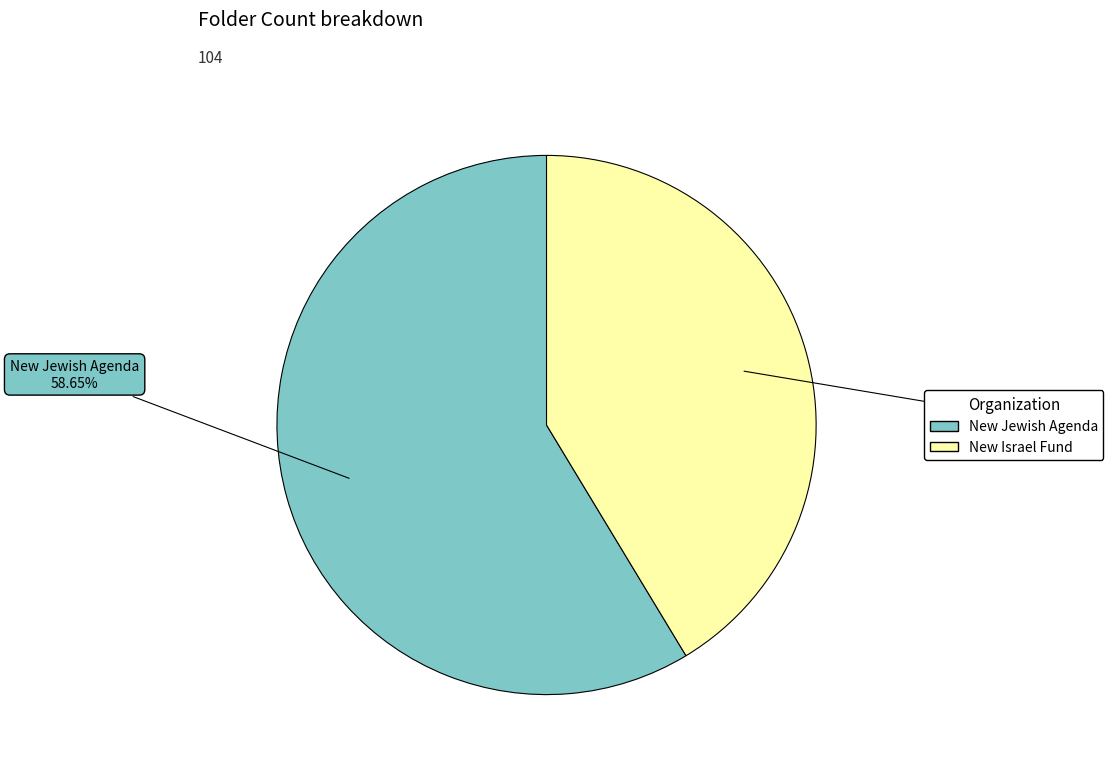

Is the sum of New Jewish Agenda and New Israel Fund greater than half?

Yes